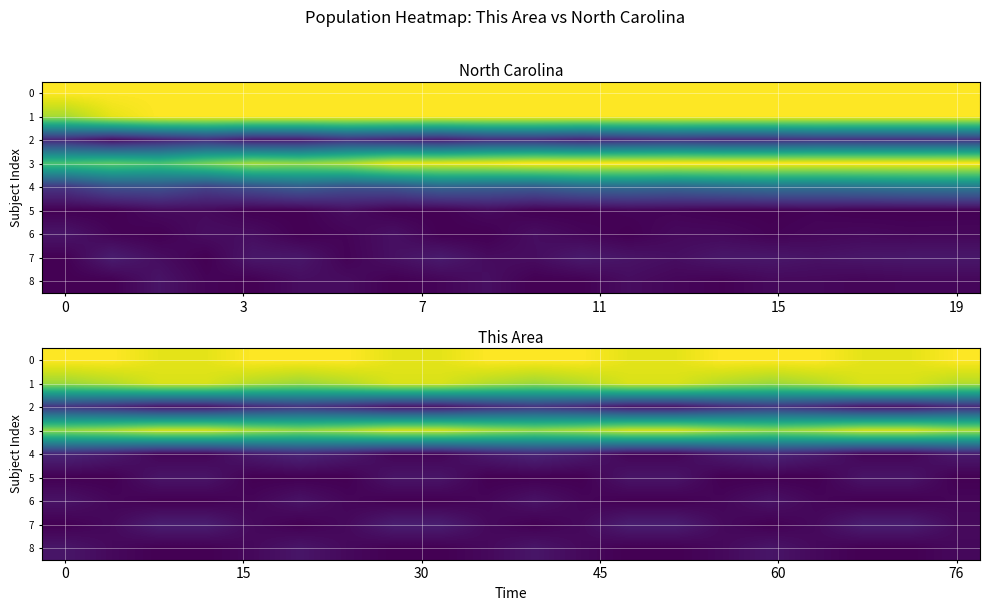

What is the sum of all row_5 values?

0.4